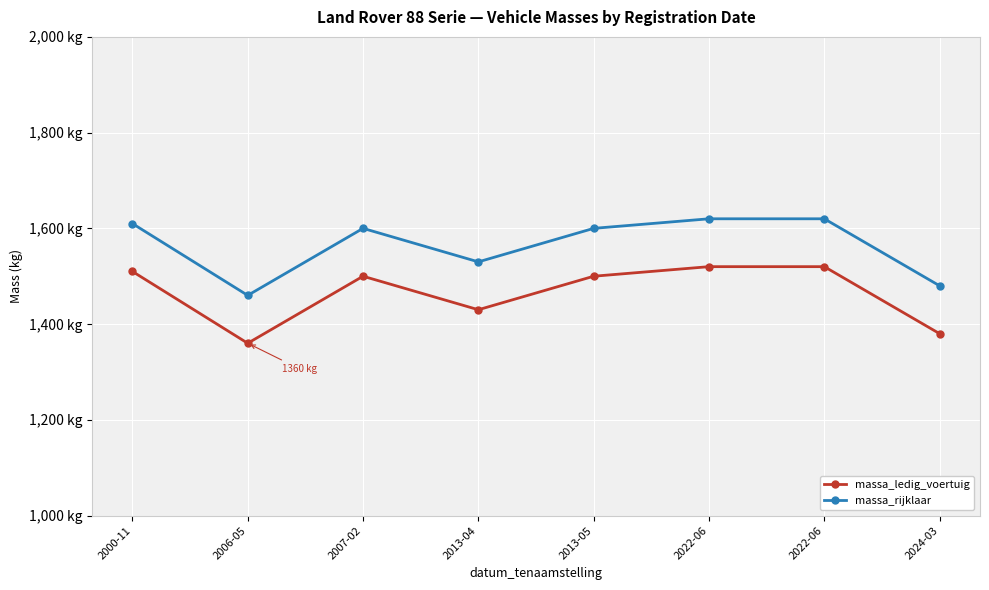

Is this an area chart (filled region under the line)?

No